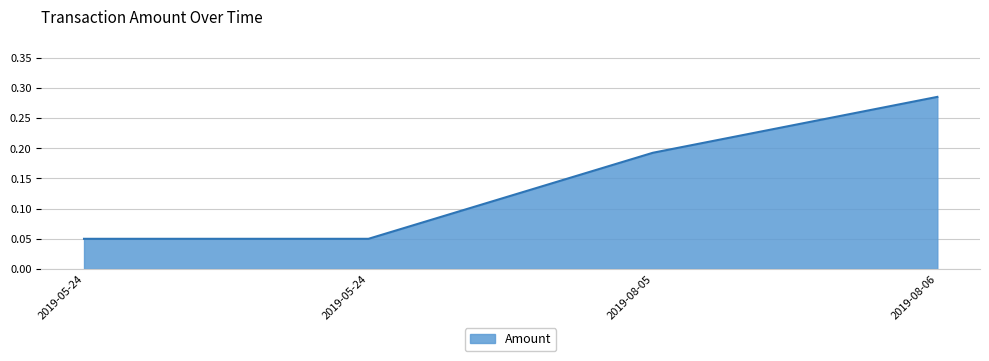

Does the chart display data point markers on the line(s)?

No